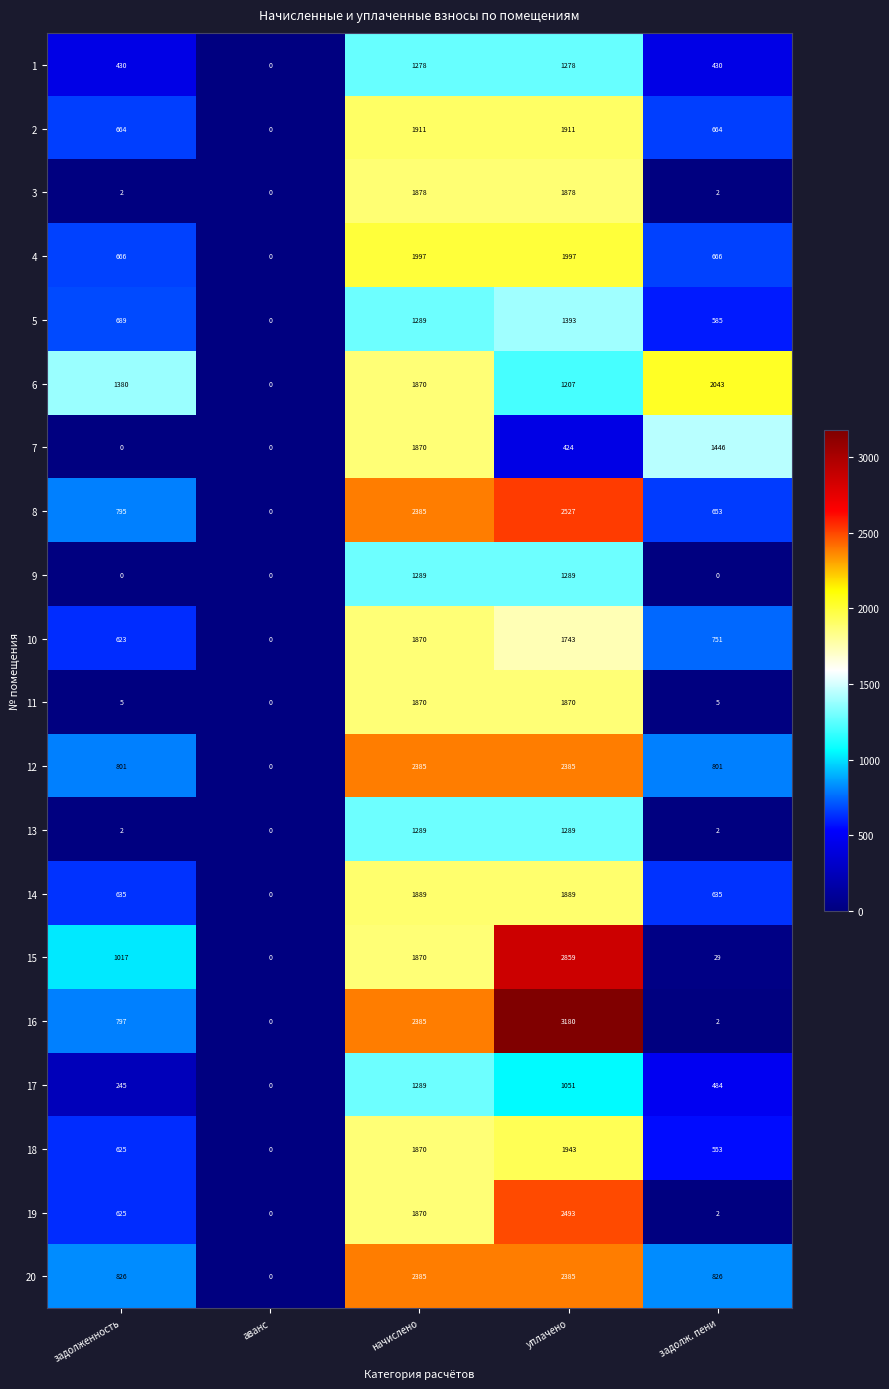

The 4 series shows 778 at аванс. True or false?

False